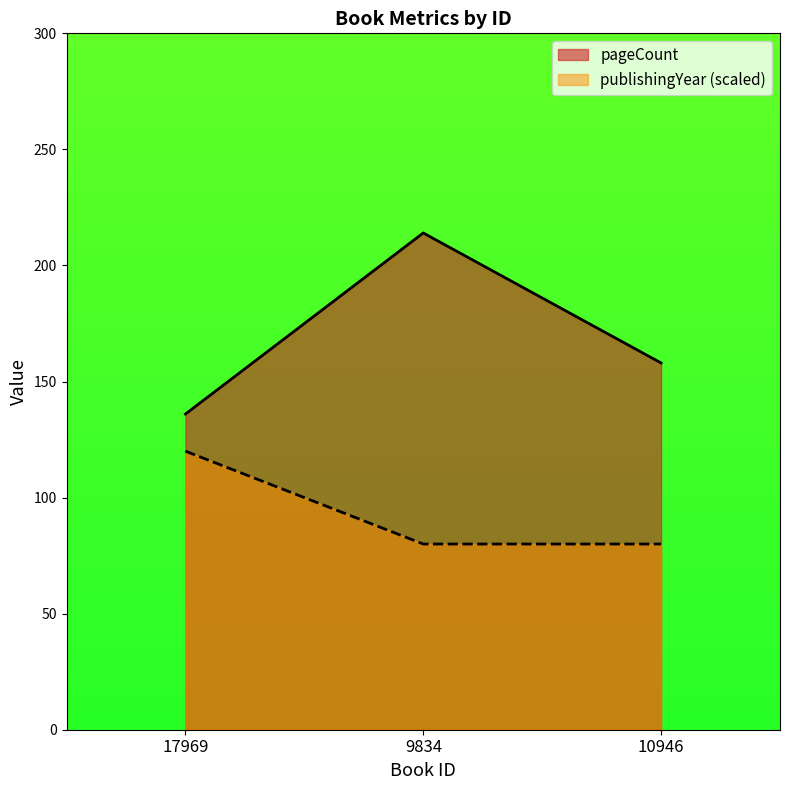

At which category does the chart reach its peak across all series?

9834